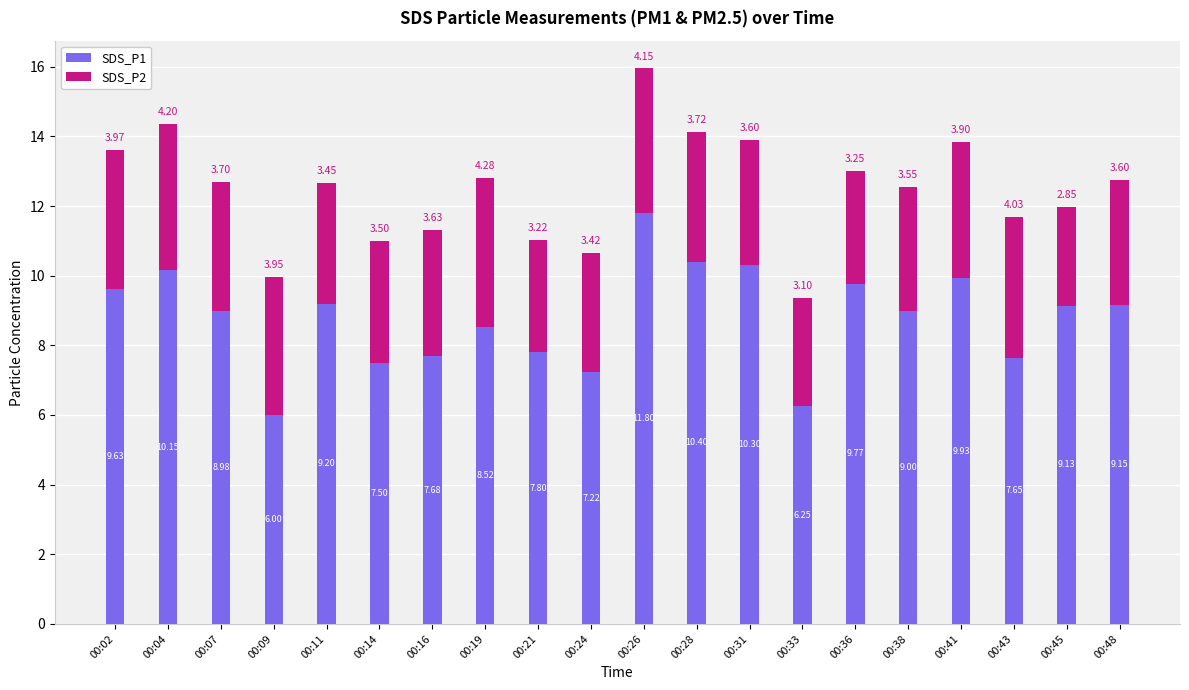

What is the value of the SDS_P1 bar at the 1st from the left?

9.6